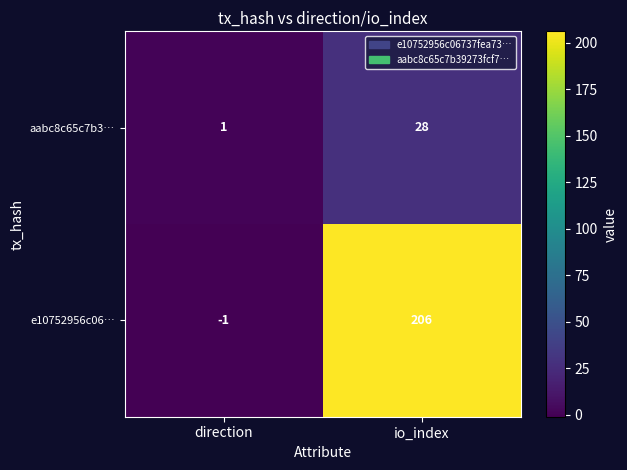

What is the spread (max minus min) of values at direction?

2